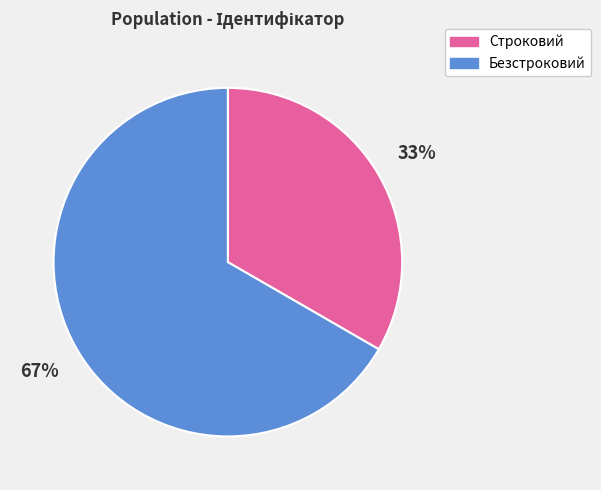

Between Безстроковий and Строковий, which is larger?

Безстроковий